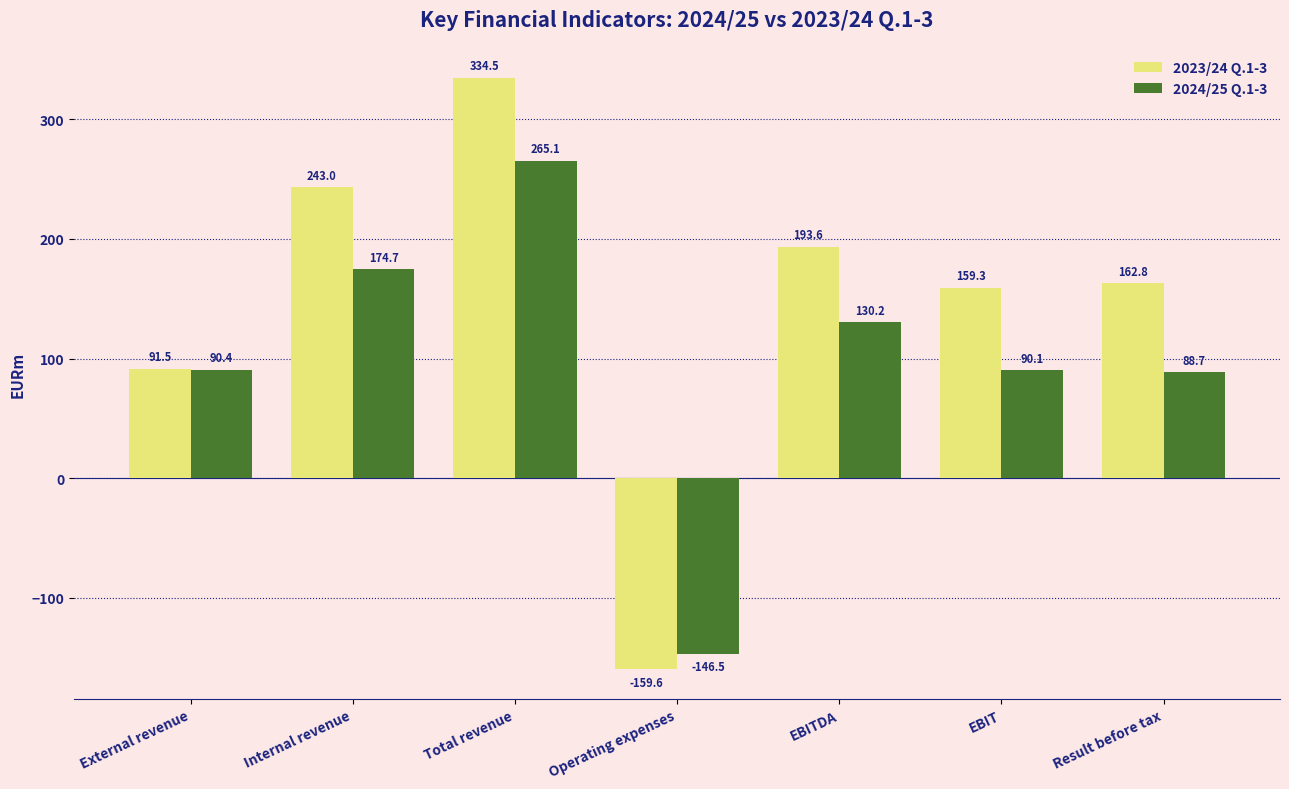

How many distinct data groups are displayed?

2